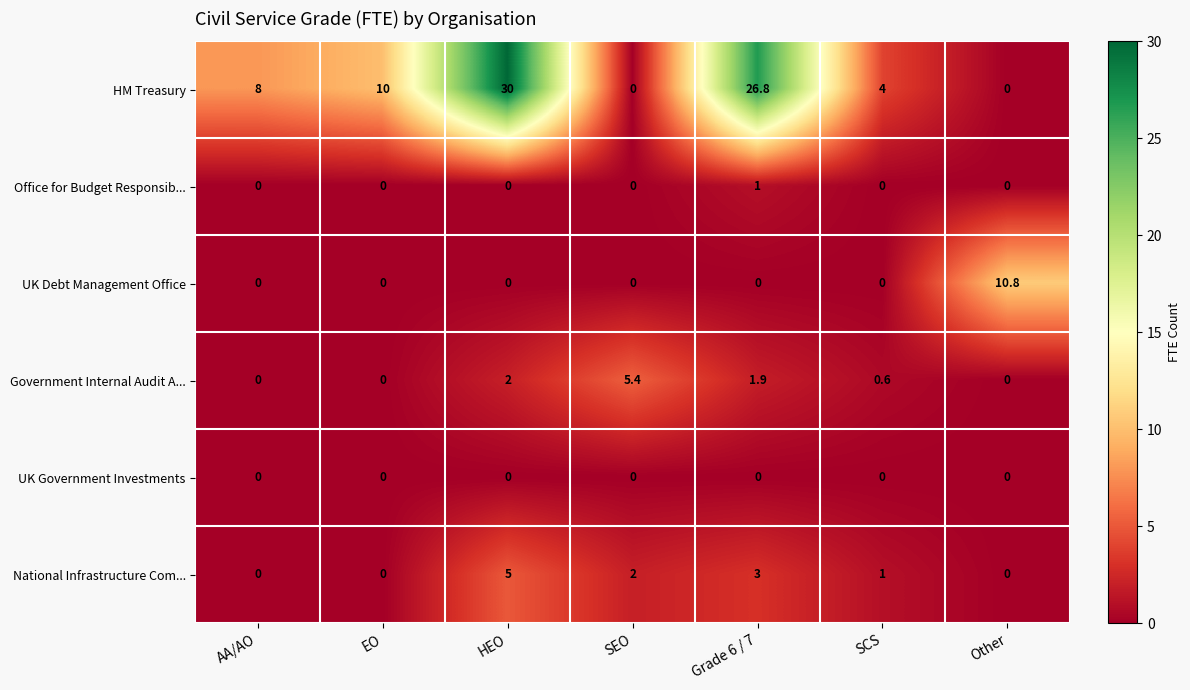

The value of Office for Budget Responsib... at EO is -0.3. True or false?

False